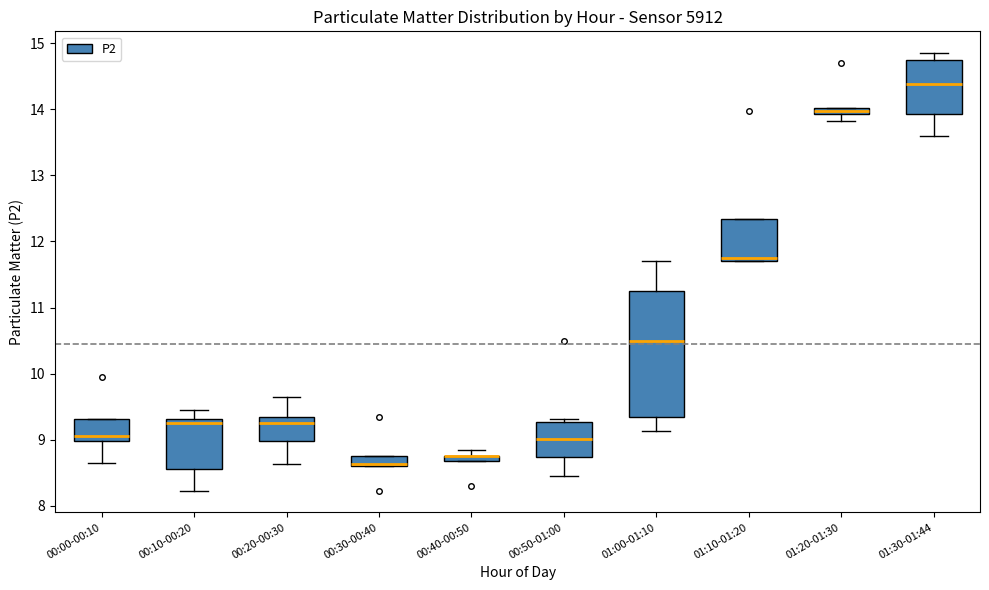

Comparing the boxes themselves (not the whiskers), which one is the tallest?

01:00-01:10